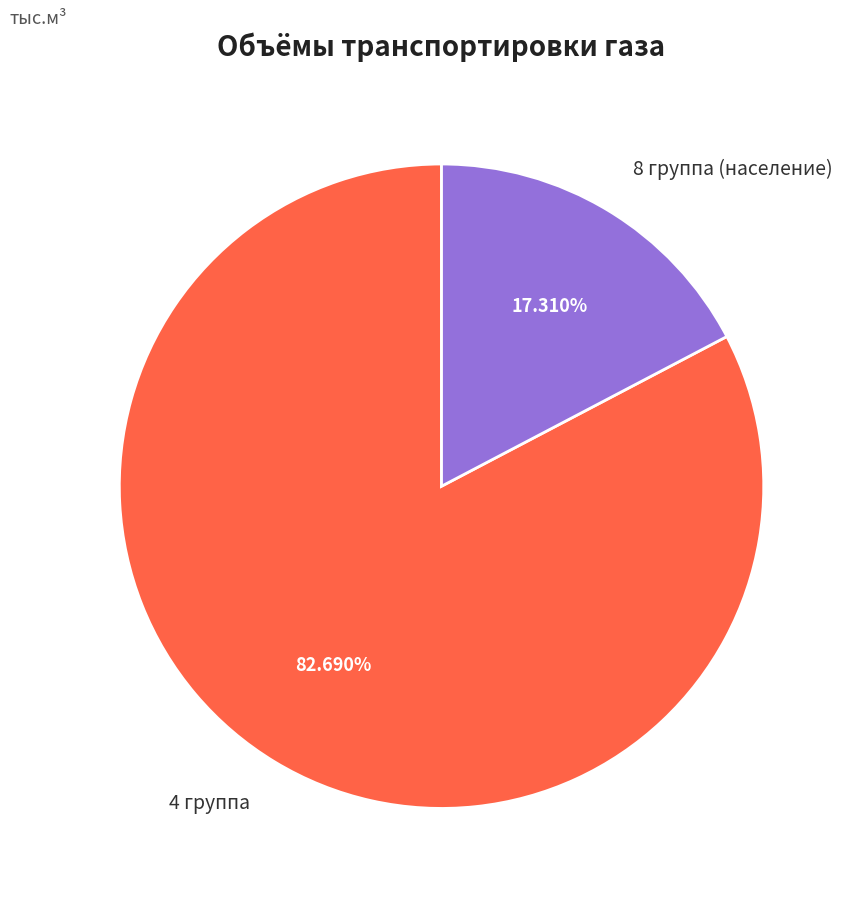

The 8 группа (население) slice represents 17% of the pie. True or false?

True